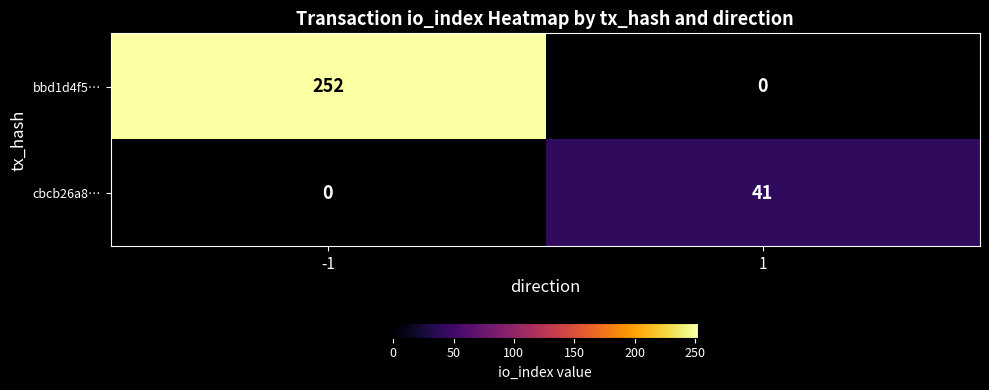

List the series in order of their overall mean, highest first.

bbd1d4f5…, cbcb26a8…